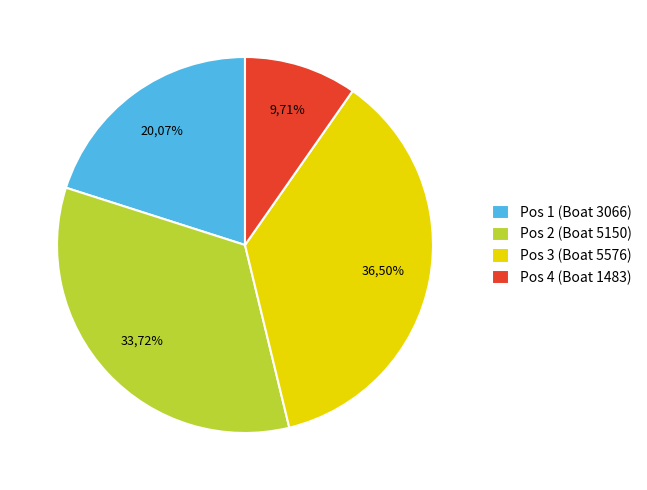

Count the number of slices in the pie.

4